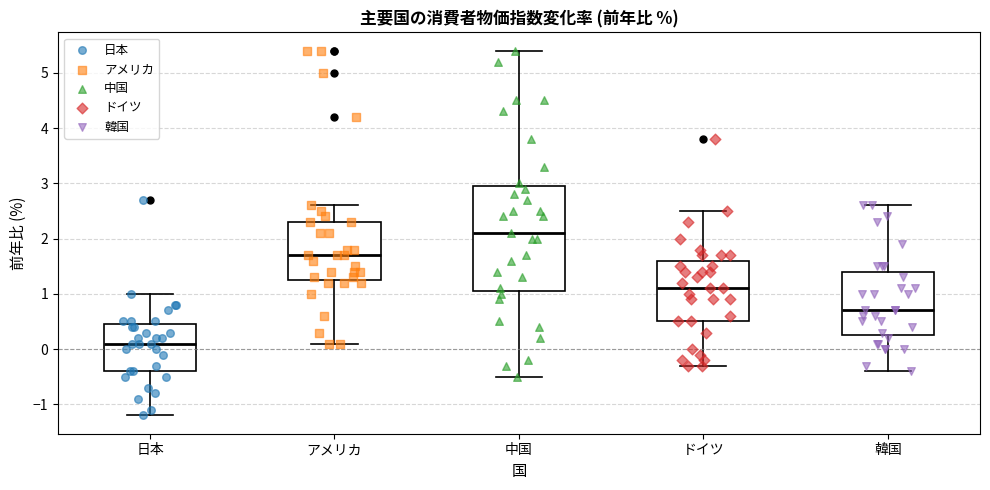

Where does the lower whisker of the box for アメリカ end on the y-axis? The values are not printed on the chart, so give them approximately, as read against the axis.

0.1